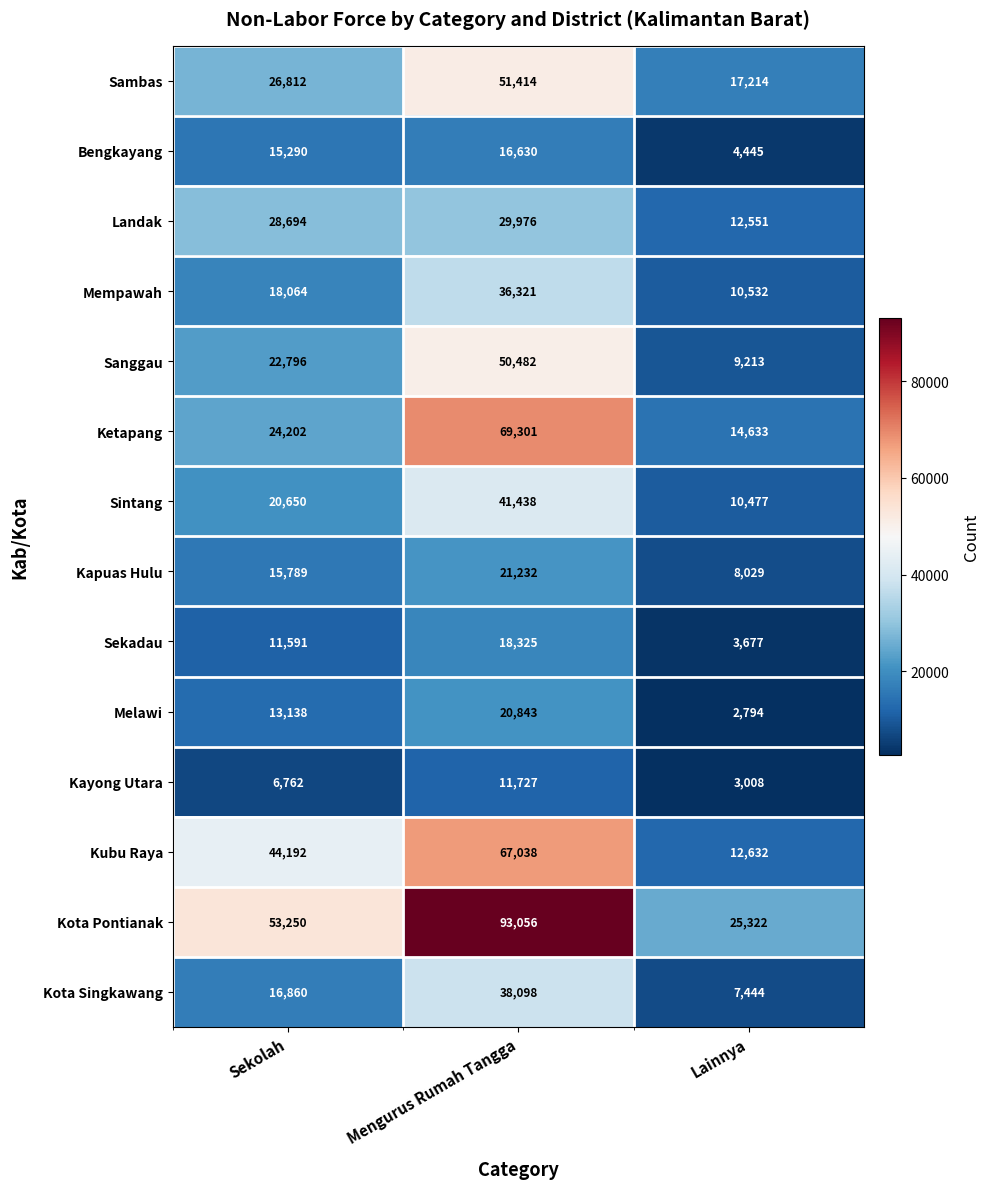

Which series has the widest spread of values?

Kota Pontianak